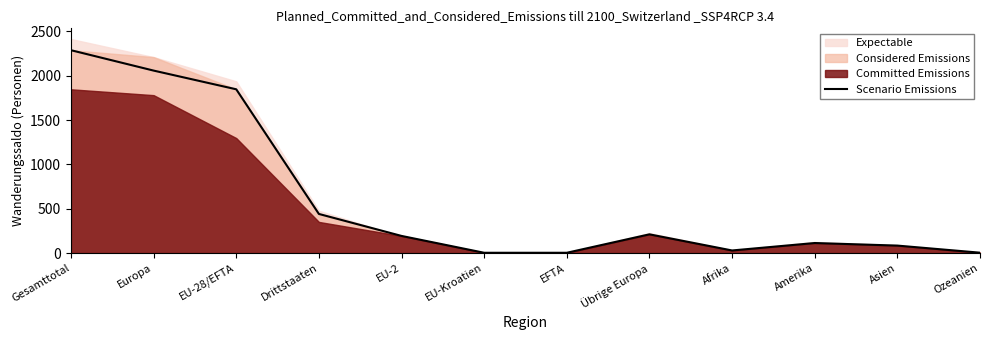

What is the label of the 5th point from the right?

Übrige Europa